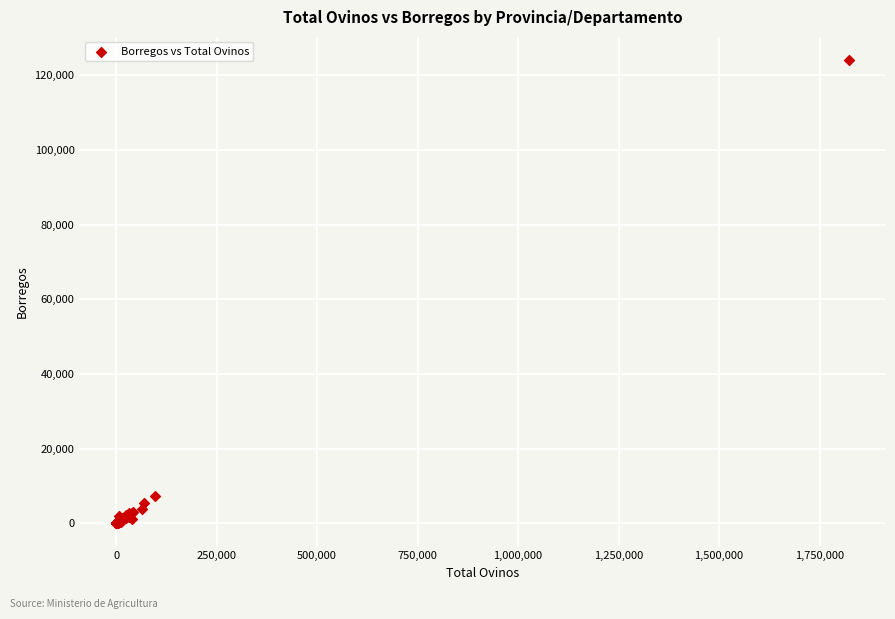

What Y value in the scatter plot is closest to 62063?

7329